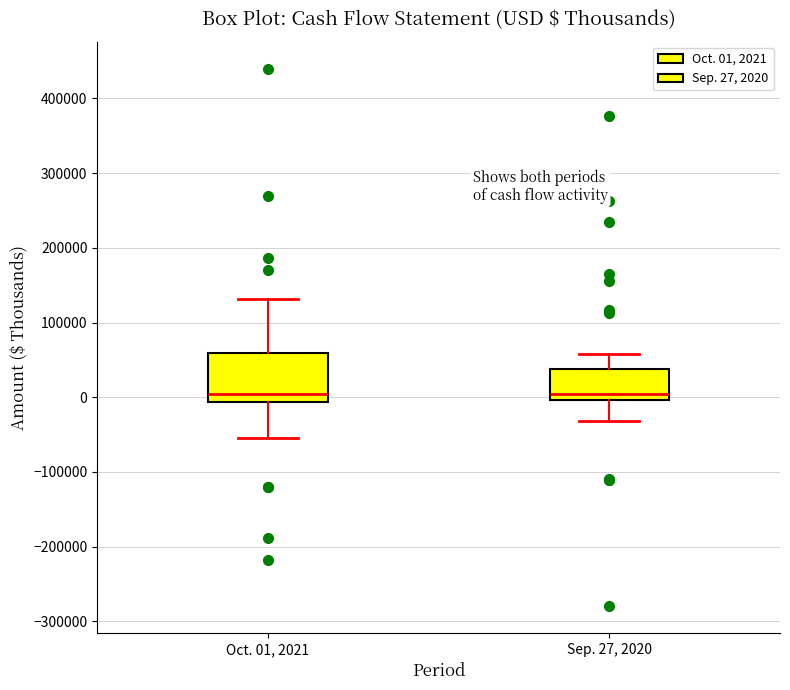

Reading left to right, read every box against the y-axis: the position of its median line, the range the box covers, and the ends of its whiskers. The values are not printed on the chart, so give them approximately, as read against the axis.

Oct. 01, 2021: median 0, box -10000 to 60000, whiskers -50000 to 130000
Sep. 27, 2020: median 0 (just above the box's lower edge), box 0 to 40000, whiskers -30000 to 60000